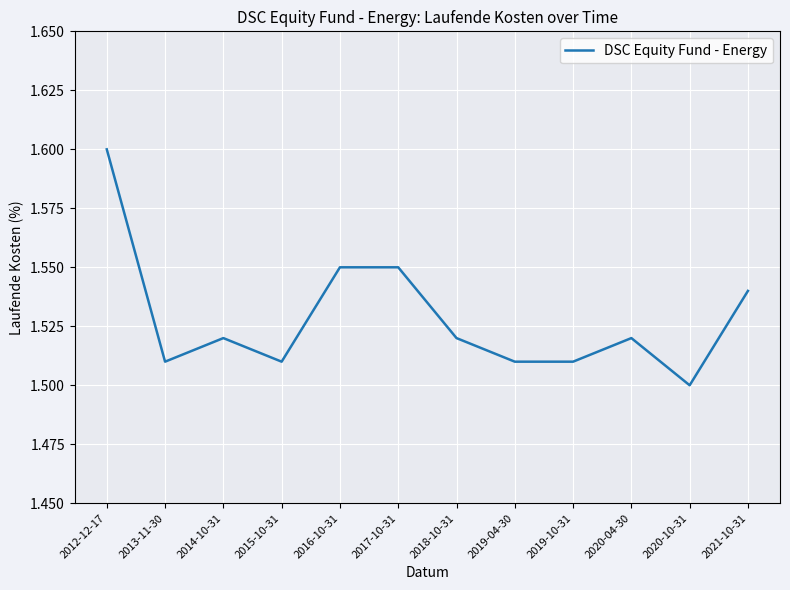

How many values are between 1 and 2?

12